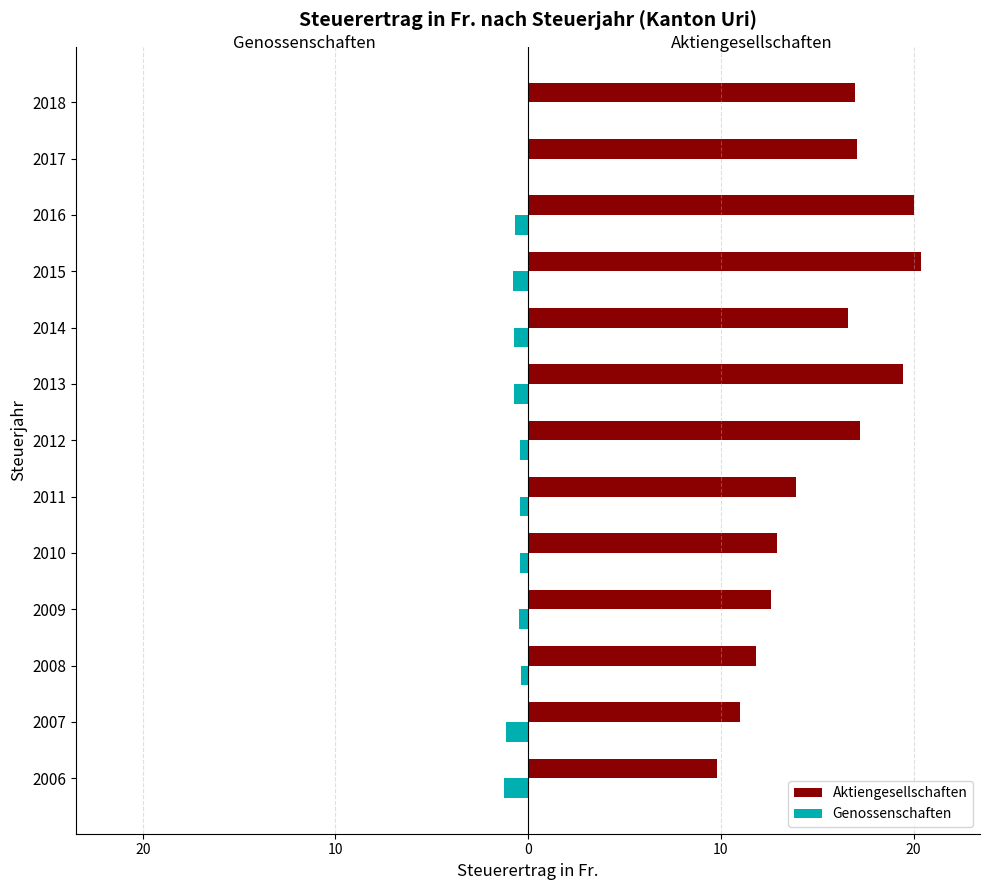

What is the average value of the Aktiengesellschaften series?

15.4